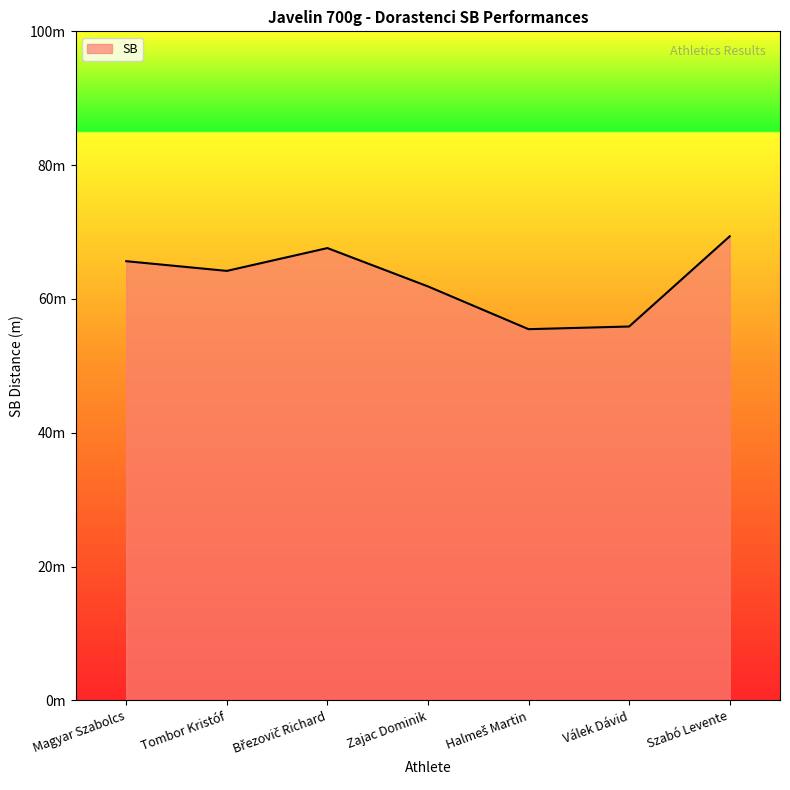

Which label corresponds to the largest value in the chart?

Szabó Levente